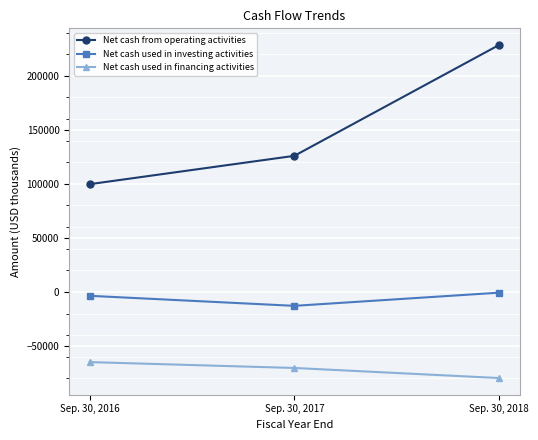

What is the average value of the Net cash from operating activities series?

151378